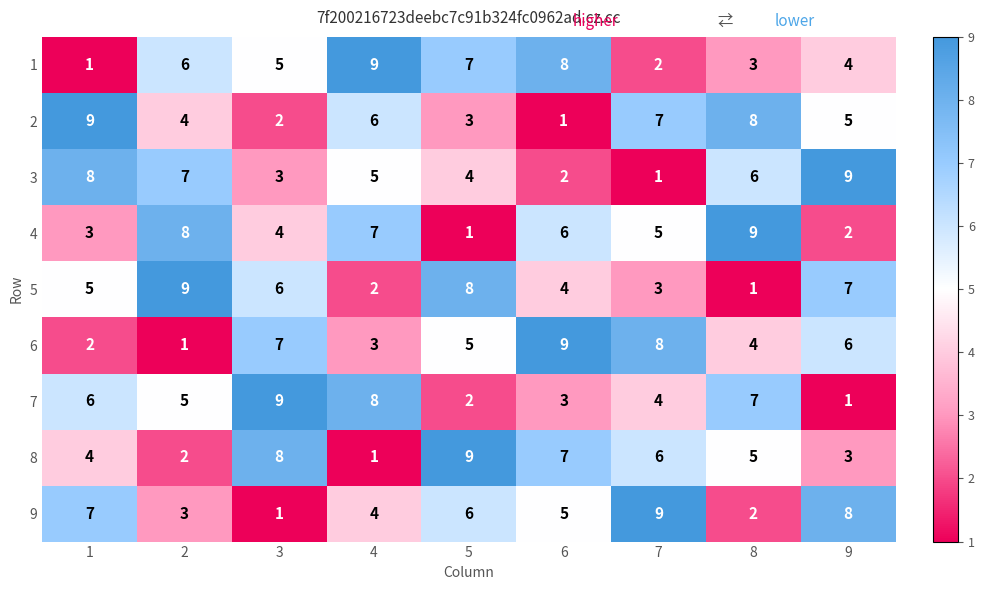

What is the spread (max minus min) of values at 4?

8